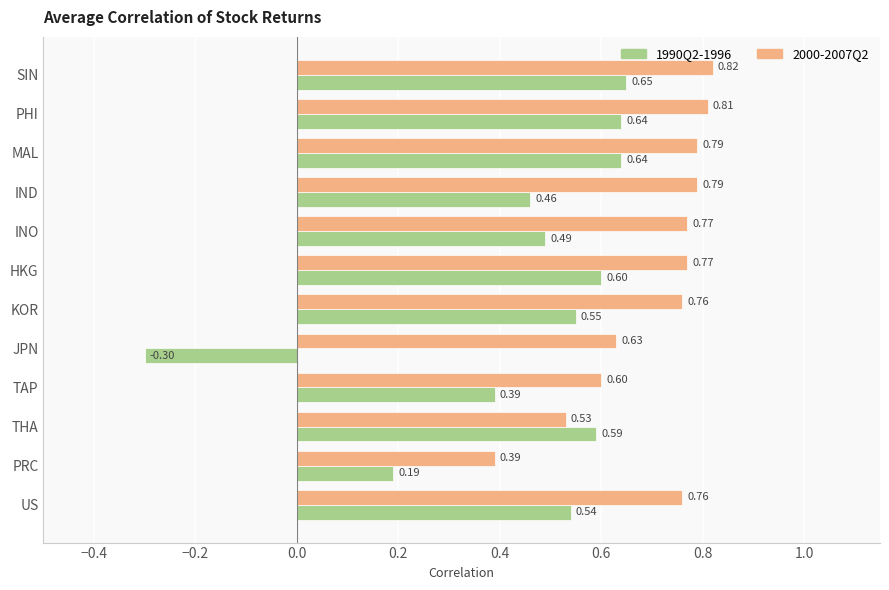

Count the 1990Q2-1996 values in the range 0 to 1.

11